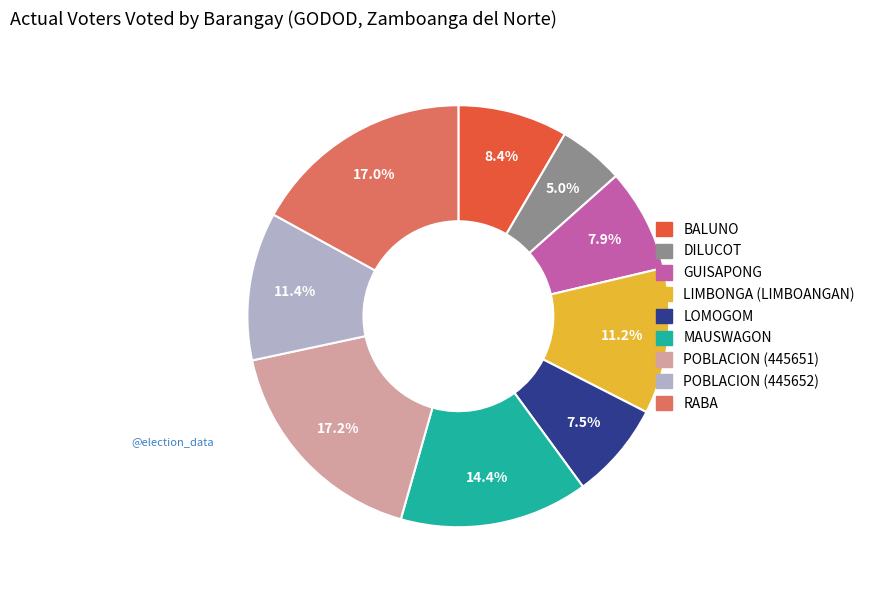

To the nearest percent, what is the difference between the largest and smallest slice percentages?

12%